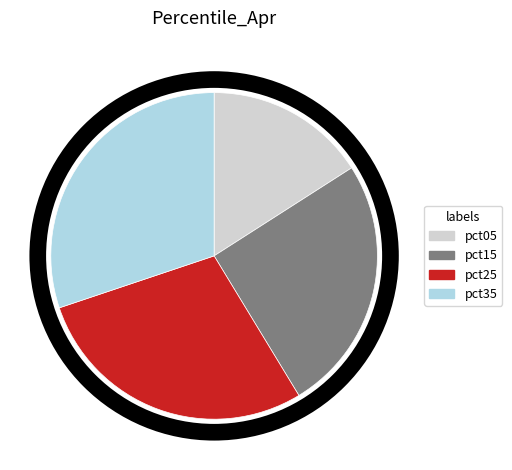

Is there a majority slice in this chart?

No